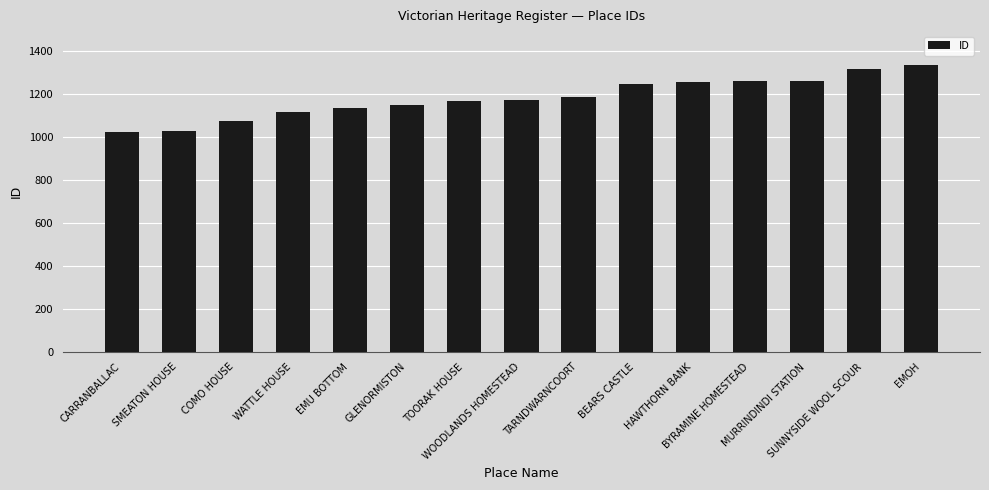

What is the smallest value displayed?

1023